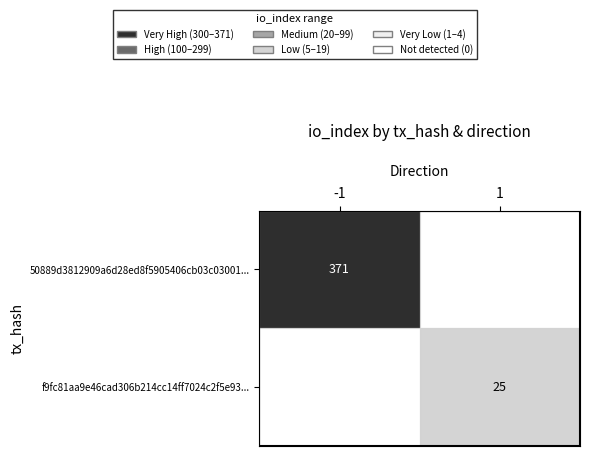

Which series has the largest range (max minus min)?

50889d3812909a6d28ed8f5905406cb03c03001